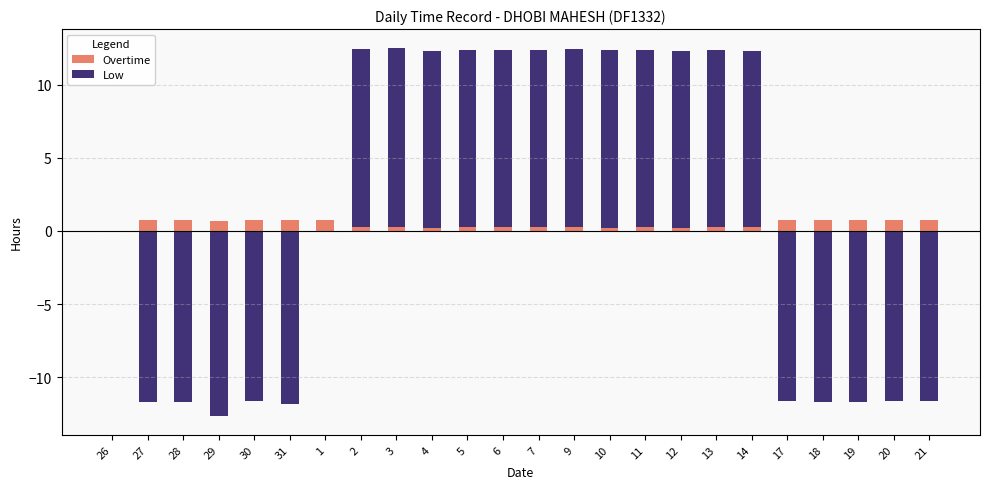

Which series changed the most between 6 and 19?

Low